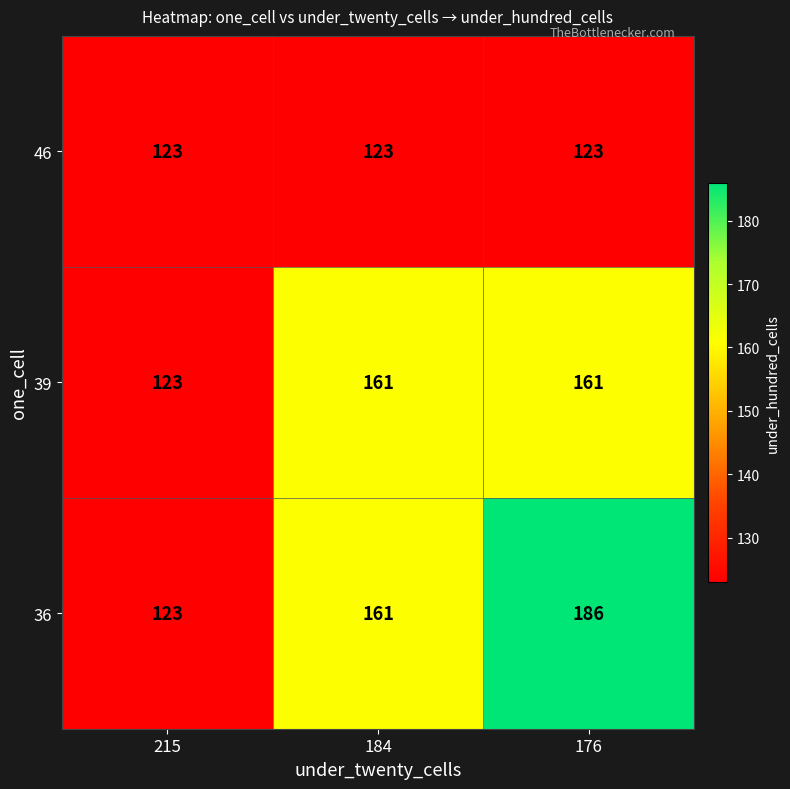

At which label is 36 closest to 154?

184